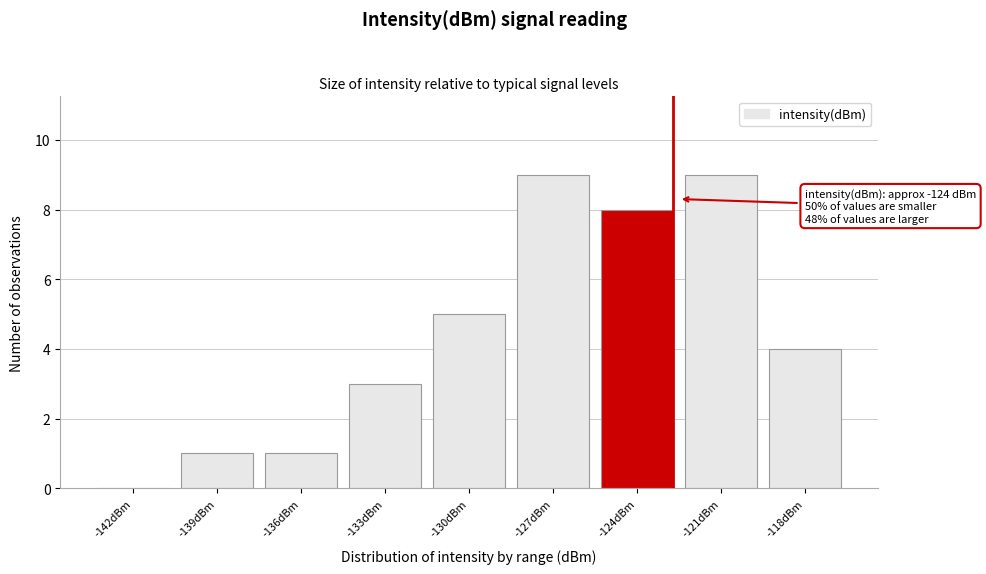

Reading left to right, transcribe all the data shown in this chart.

-142dBm=0	-139dBm=1	-136dBm=1	-133dBm=3	-130dBm=5	-127dBm=9	-124dBm=8	-121dBm=9	-118dBm=4